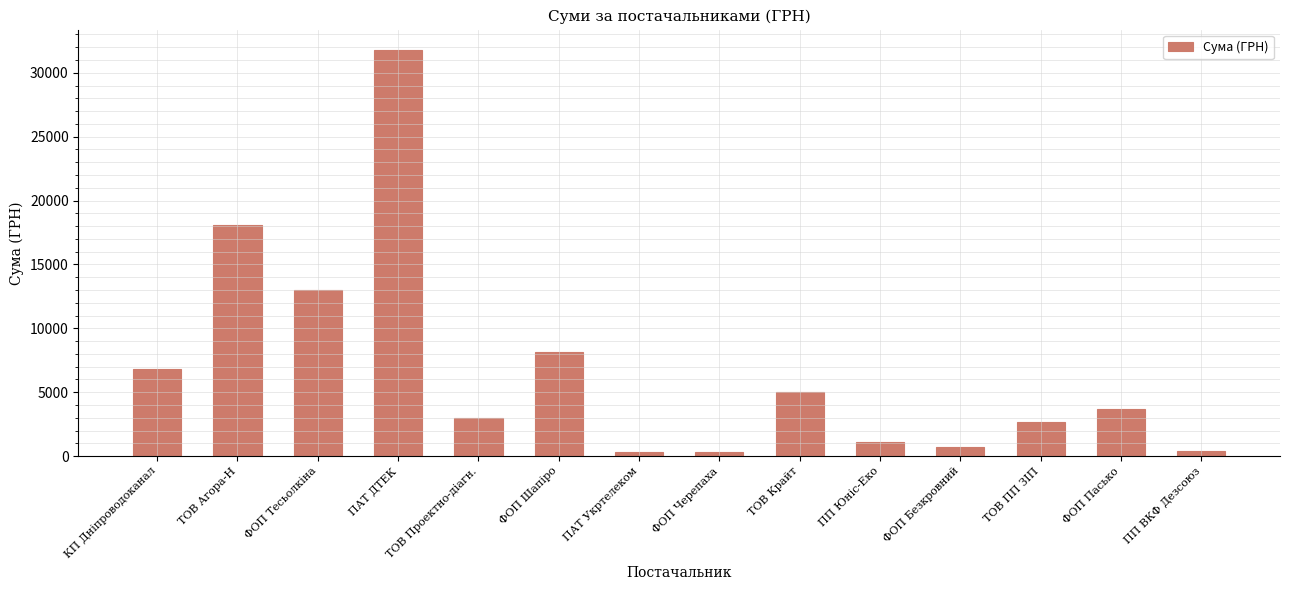

The value at ТОВ Крайт is 7883.6. True or false?

False